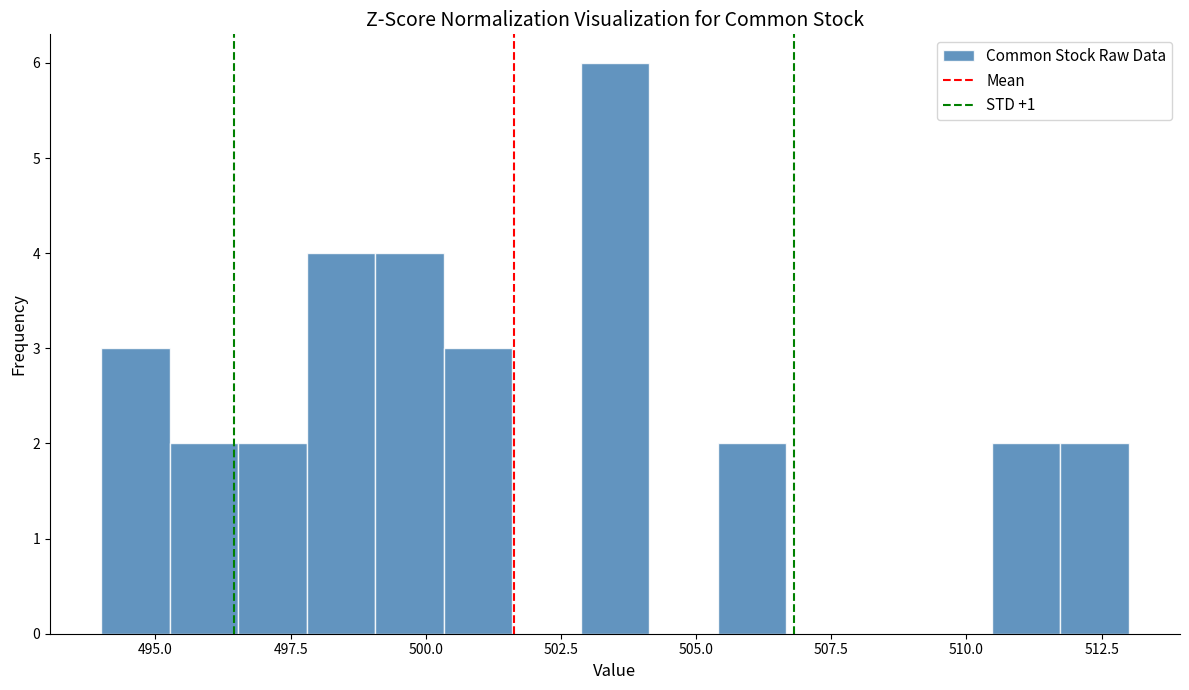

Read against the x-axis, roughly where is the centre of the tallest bar?

503.5